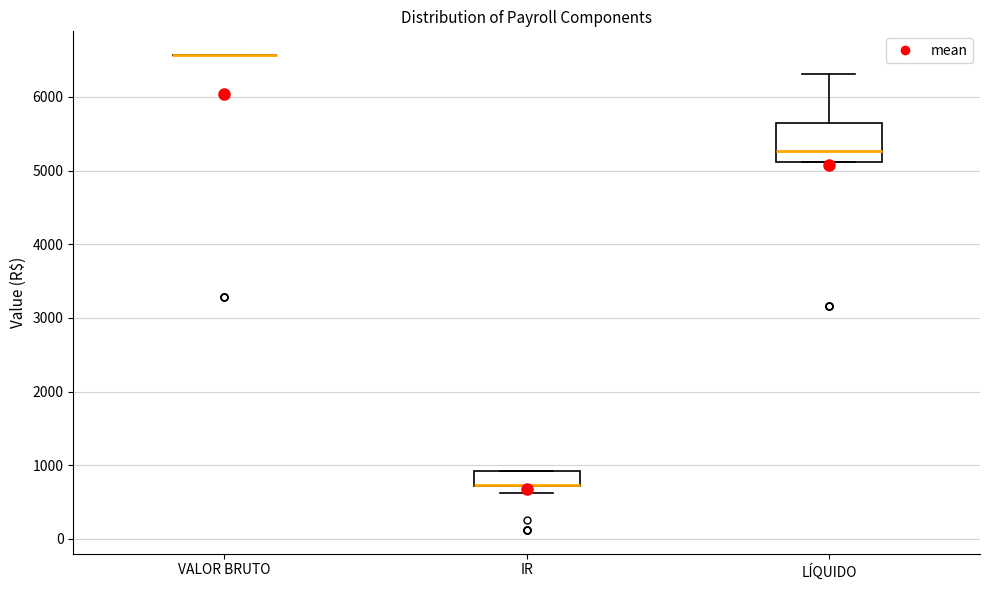

Reading left to right, read every box against the y-axis: the position of its median line, the range the box covers, and the ends of its whiskers. The values are not printed on the chart, so give them approximately, as read against the axis.

VALOR BRUTO: box collapsed to a line at 6600, whiskers 6600 to 6600
IR: median 700 (drawn on the box's lower edge), box 700 to 900, whiskers 600 to 900
LÍQUIDO: median 5300, box 5100 to 5600, whiskers 5100 to 6300